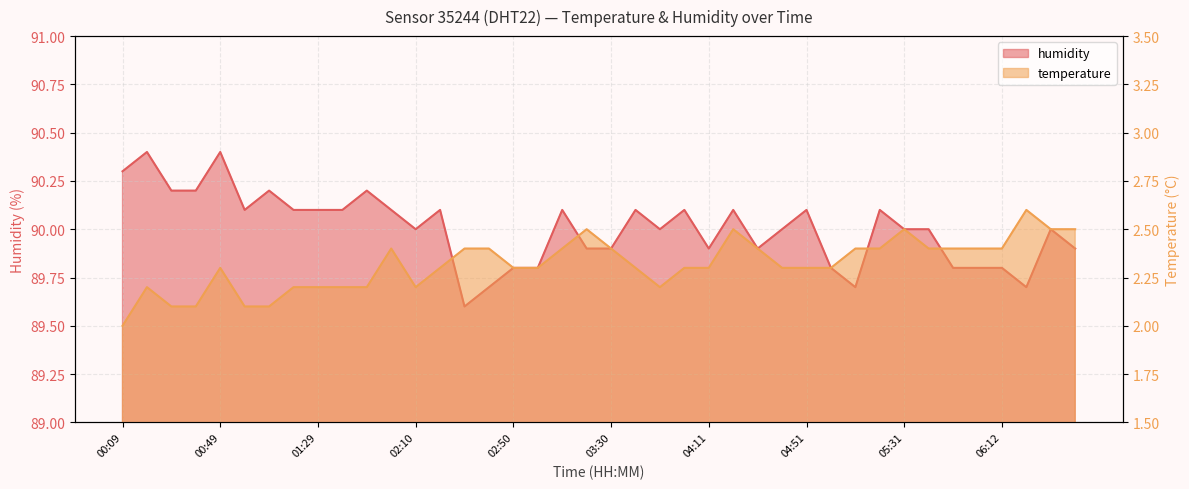

Does the chart display data point markers on the line(s)?

No